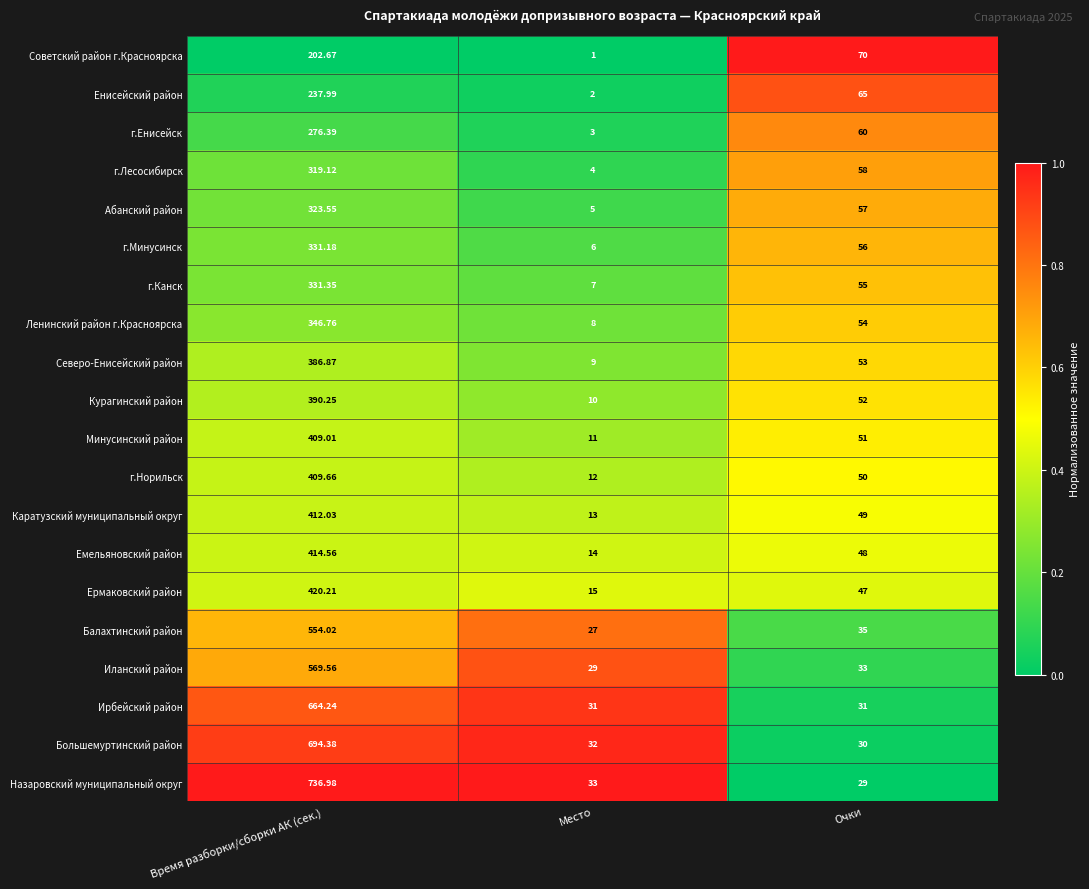

At Очки, list the series in order from largest to smallest.

Советский район г.Красноярска, Енисейский район, г.Енисейск, г.Лесосибирск, Абанский район, г.Минусинск, г.Канск, Ленинский район г.Красноярска, Северо-Енисейский район, Курагинский район, Минусинский район, г.Норильск, Каратузский муниципальный округ, Емельяновский район, Ермаковский район, Балахтинский район, Иланский район, Ирбейский район, Большемуртинский район, Назаровский муниципальный округ